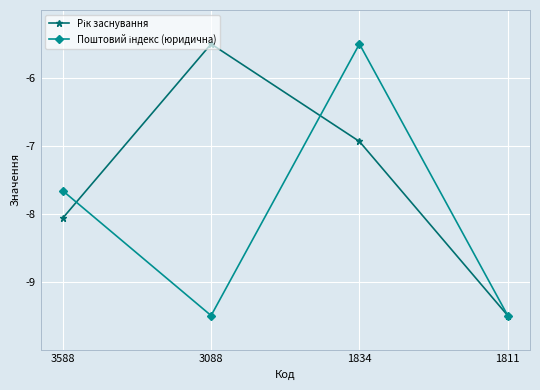

At which category is the sum across all series the highest?

1834